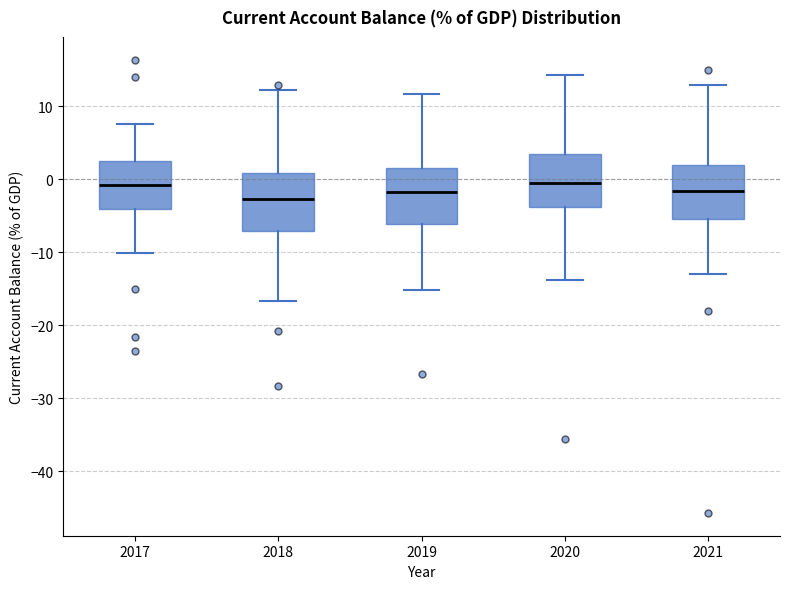

Reading left to right, read every box against the y-axis: the position of its median line, the range the box covers, and the ends of its whiskers. The values are not printed on the chart, so give them approximately, as read against the axis.

2017: median -1, box -4 to 2, whiskers -10 to 8
2018: median -3, box -7 to 1, whiskers -17 to 12
2019: median -2, box -6 to 2, whiskers -15 to 12
2020: median 0, box -4 to 3, whiskers -14 to 14
2021: median -2, box -5 to 2, whiskers -13 to 13